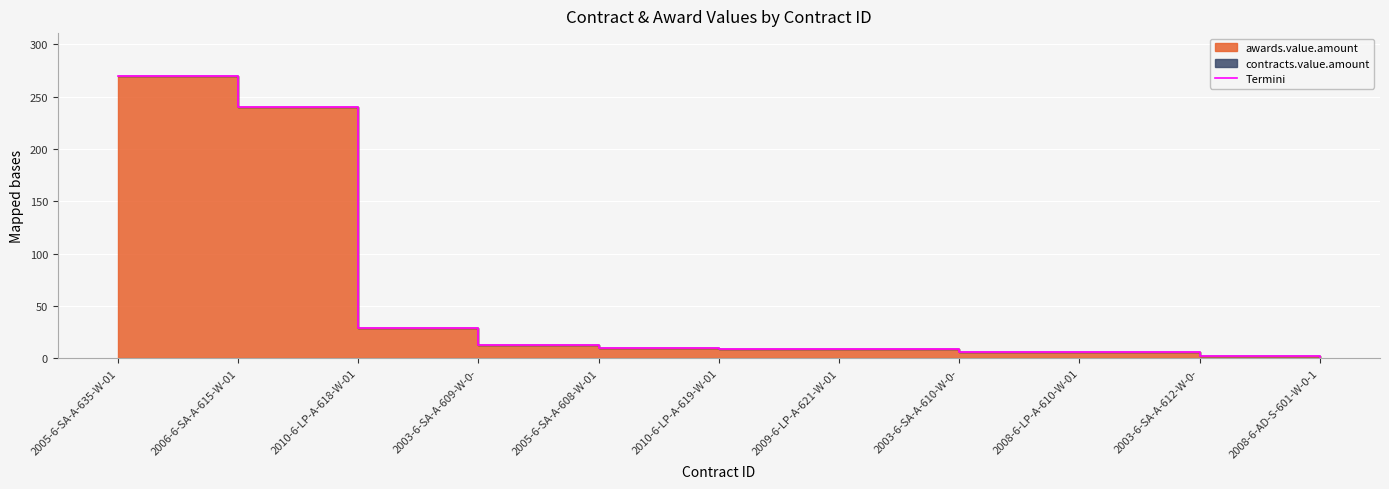

List the labels in order of value, largest first.

2005-6-SA-A-635-W-01, 2006-6-SA-A-615-W-01, 2010-6-LP-A-618-W-01, 2003-6-SA-A-609-W-0-, 2005-6-SA-A-608-W-01, 2010-6-LP-A-619-W-01, 2009-6-LP-A-621-W-01, 2003-6-SA-A-610-W-0-, 2008-6-LP-A-610-W-01, 2003-6-SA-A-612-W-0-, 2008-6-AD-S-601-W-0-1